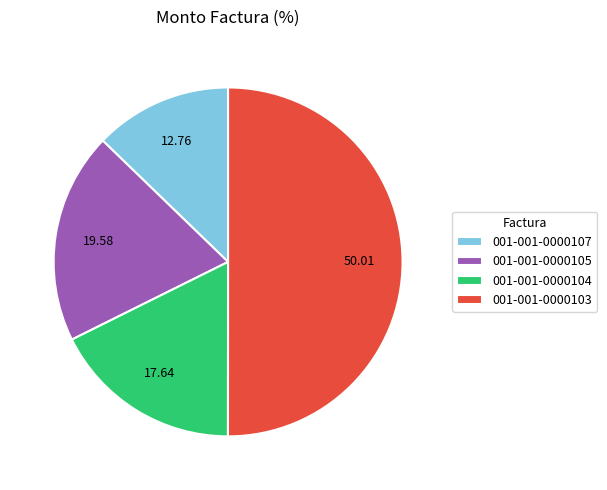

Is 001-001-0000105 the majority of the pie?

No